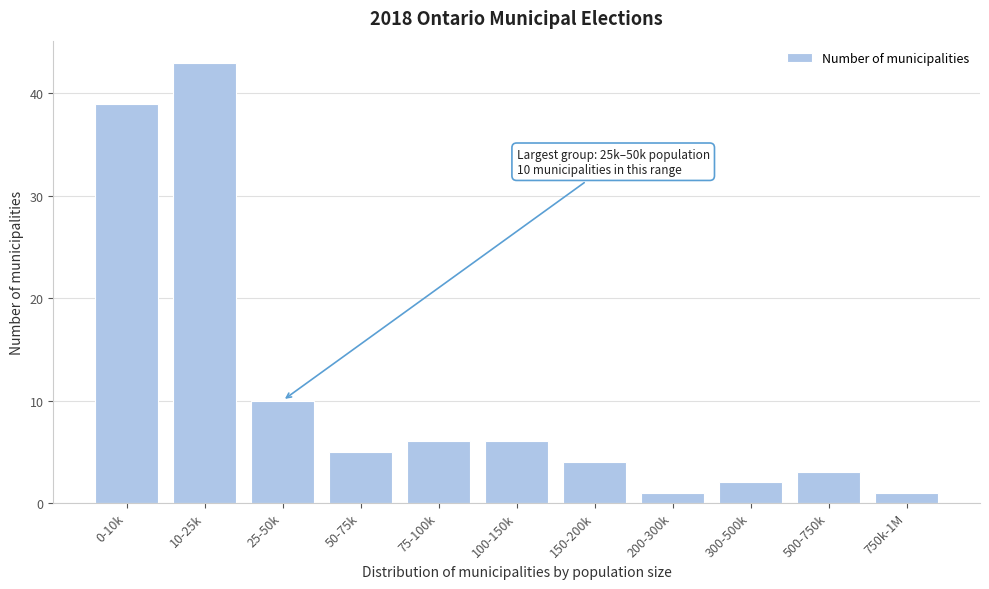

Reading left to right, transcribe all the data shown in this chart.

39	43	10	5	6	6	4	1	2	3	1